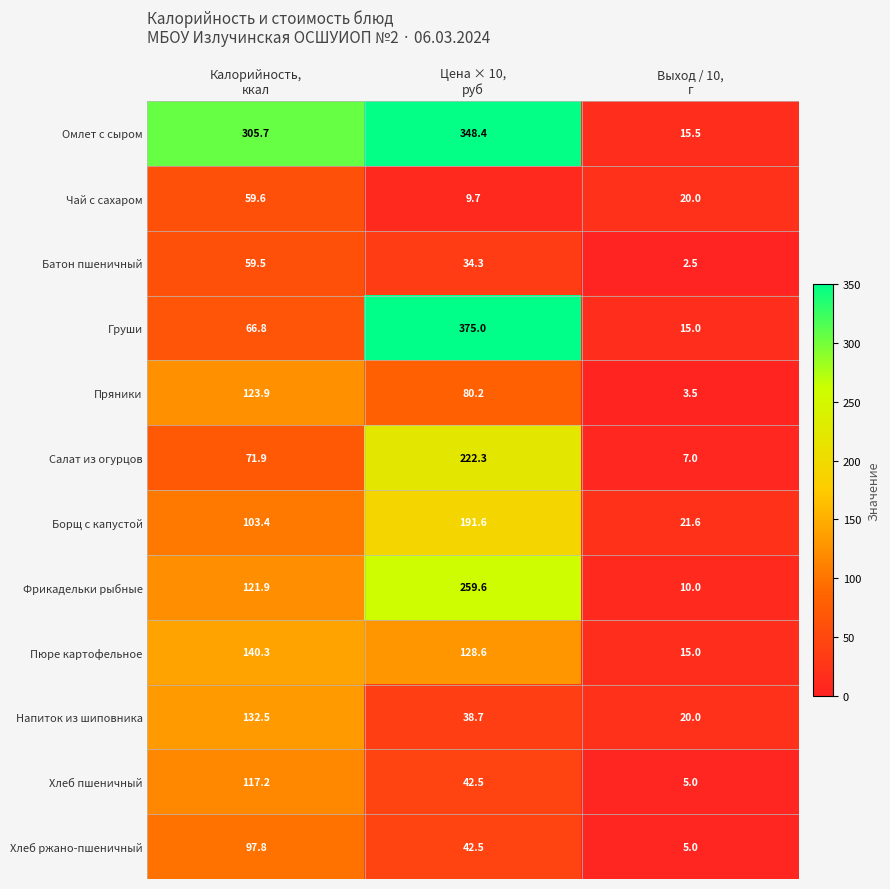

Between Цена × 10,
руб and Выход / 10,
г, which series saw the biggest shift?

Груши